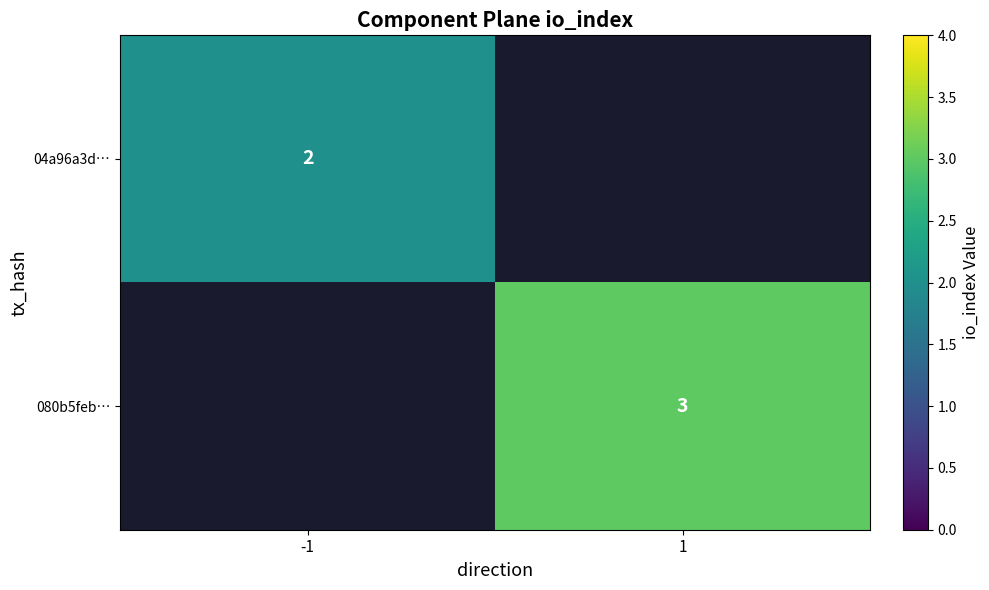

How many data points does each series have?

2